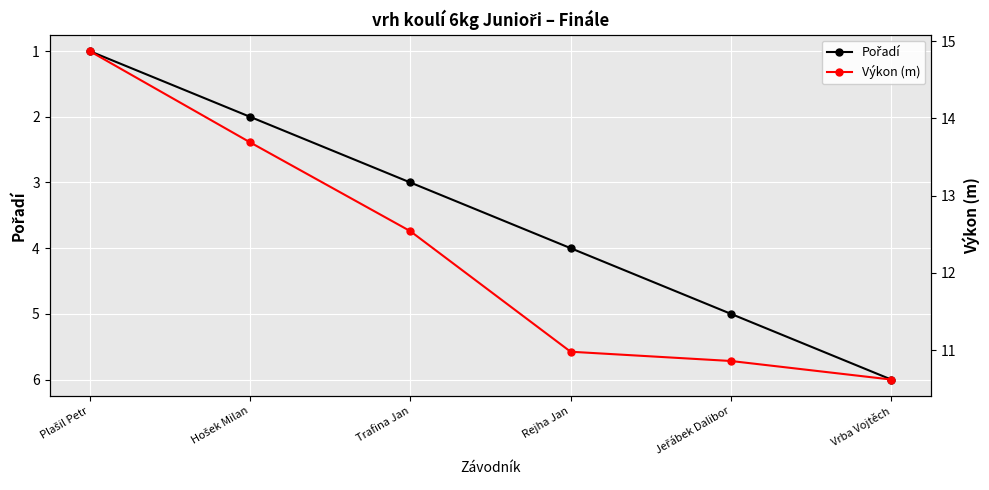

What value does the Výkon (m) series have at Vrba Vojtěch?

10.6